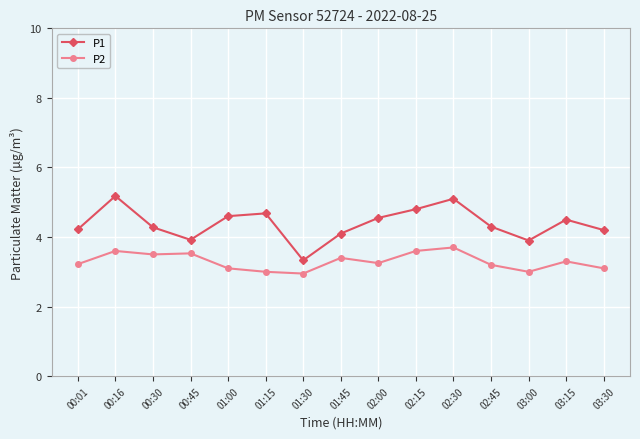

Between 01:30 and 01:45, which series saw the biggest shift?

P1